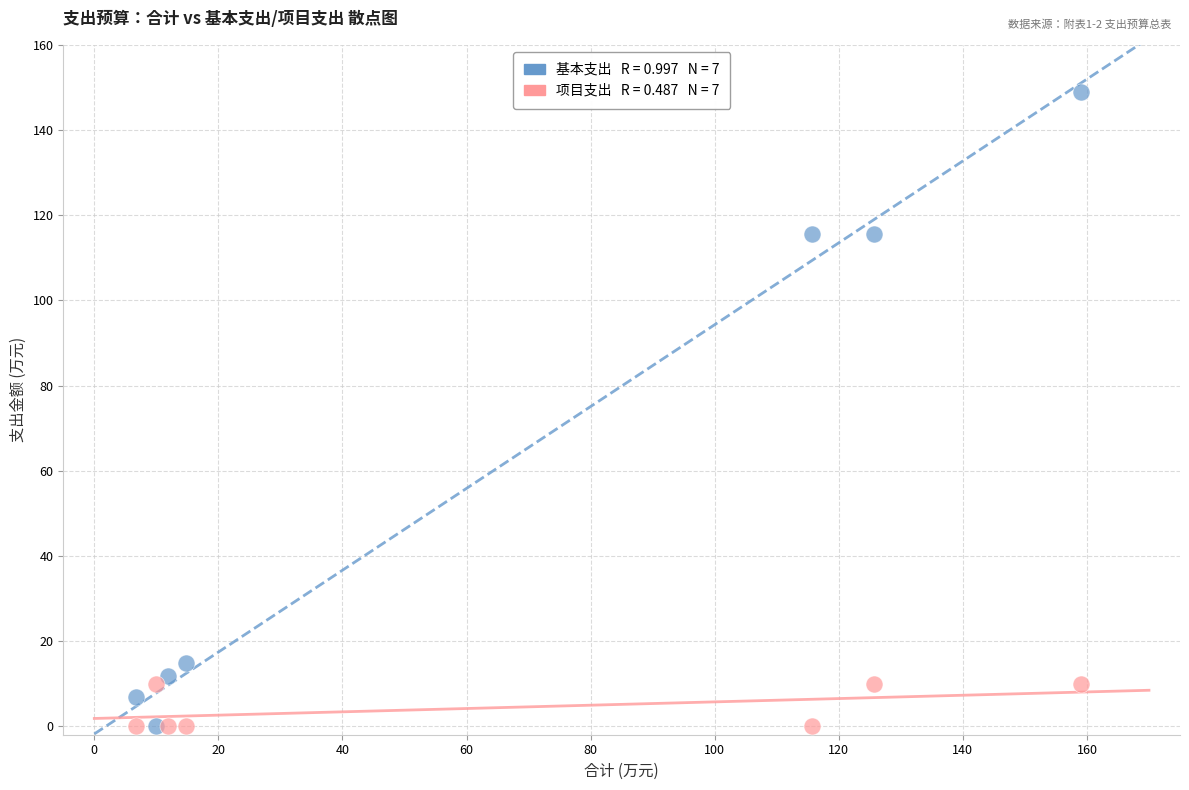

Across all data points, what is the range of X values (max minus min)?

152.3